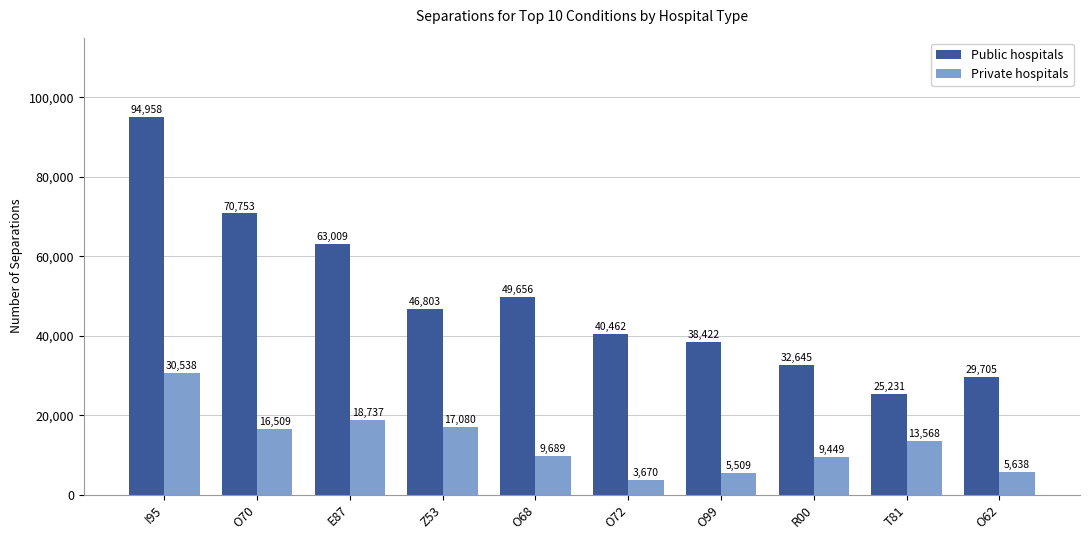

Does the chart contain any negative values?

No